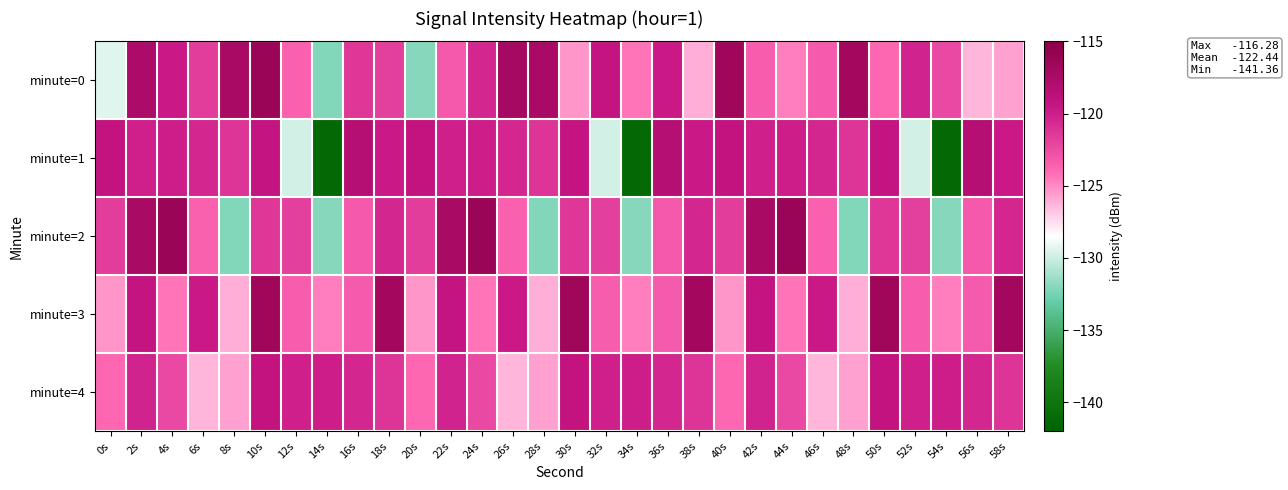

Which has a higher value, 2s or 38s?

2s